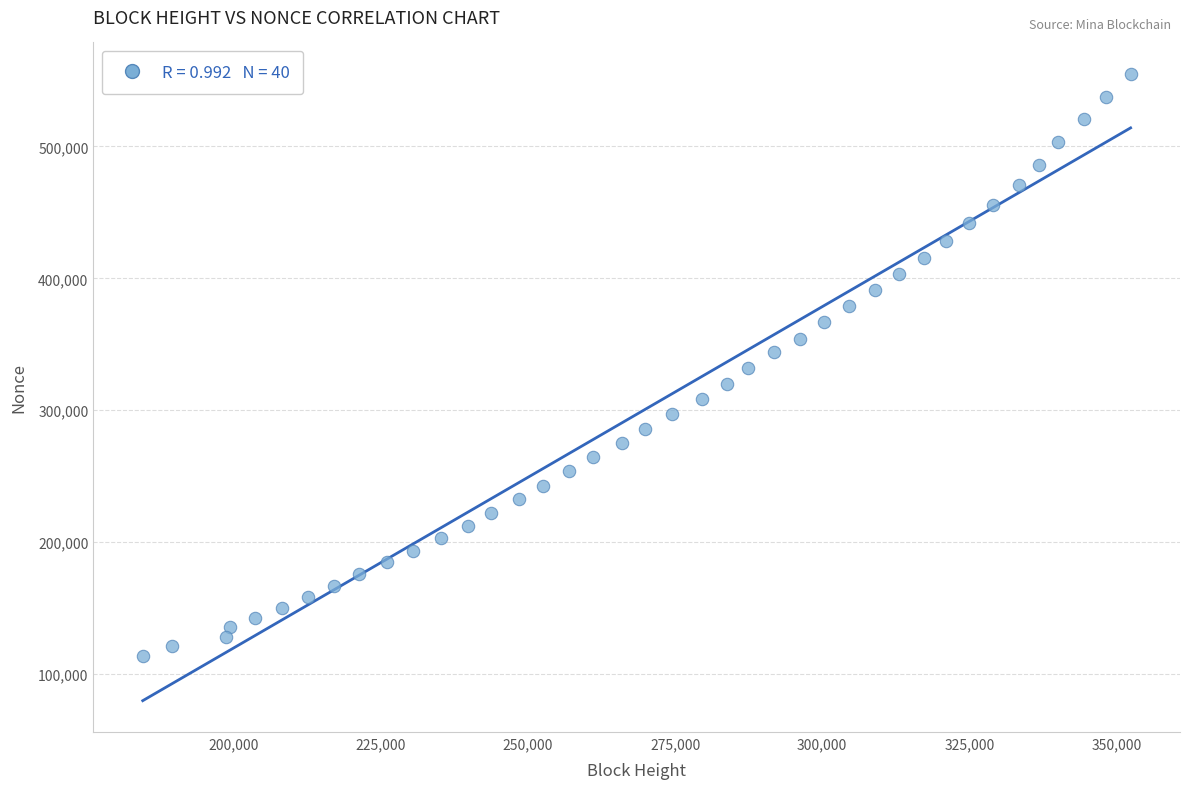

What is the range of X values (max minus min)?

167826